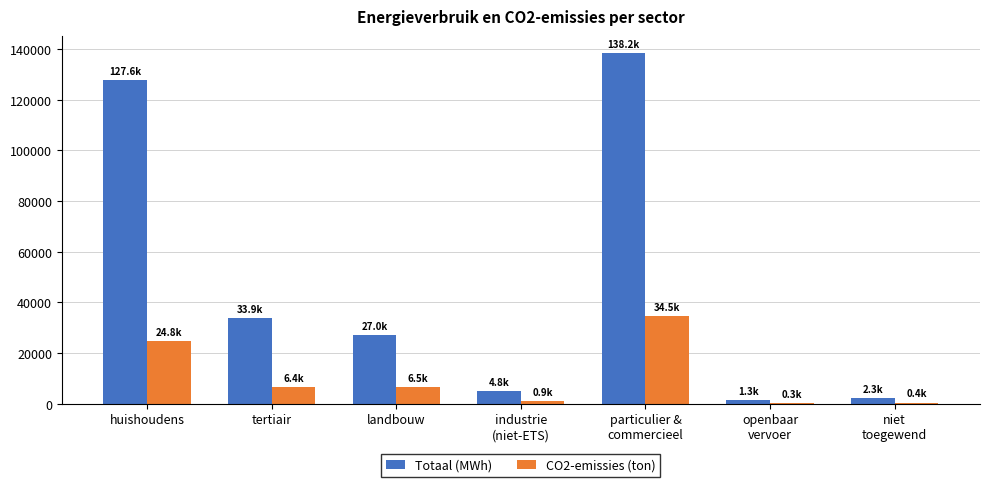

At which category is the sum across all series the highest?

particulier &
commercieel